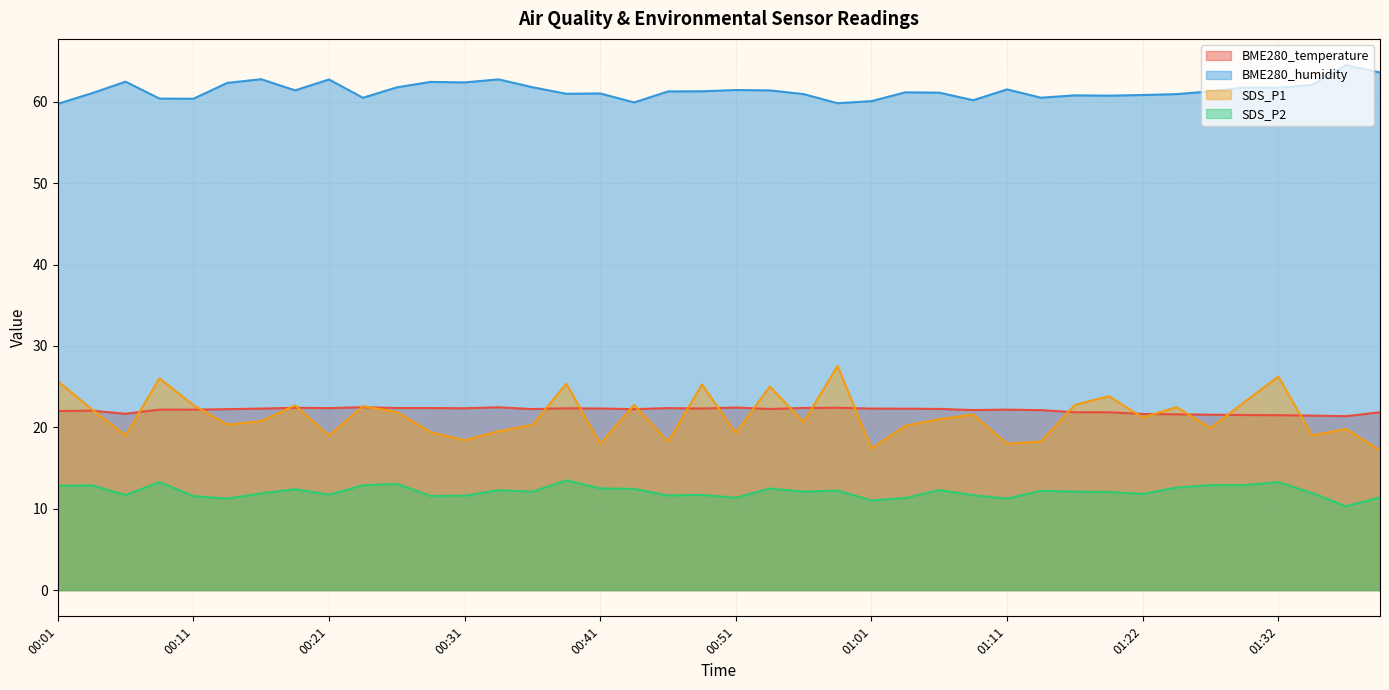

What is the difference between the maximum and minimum values in the SDS_P2 series?

3.2